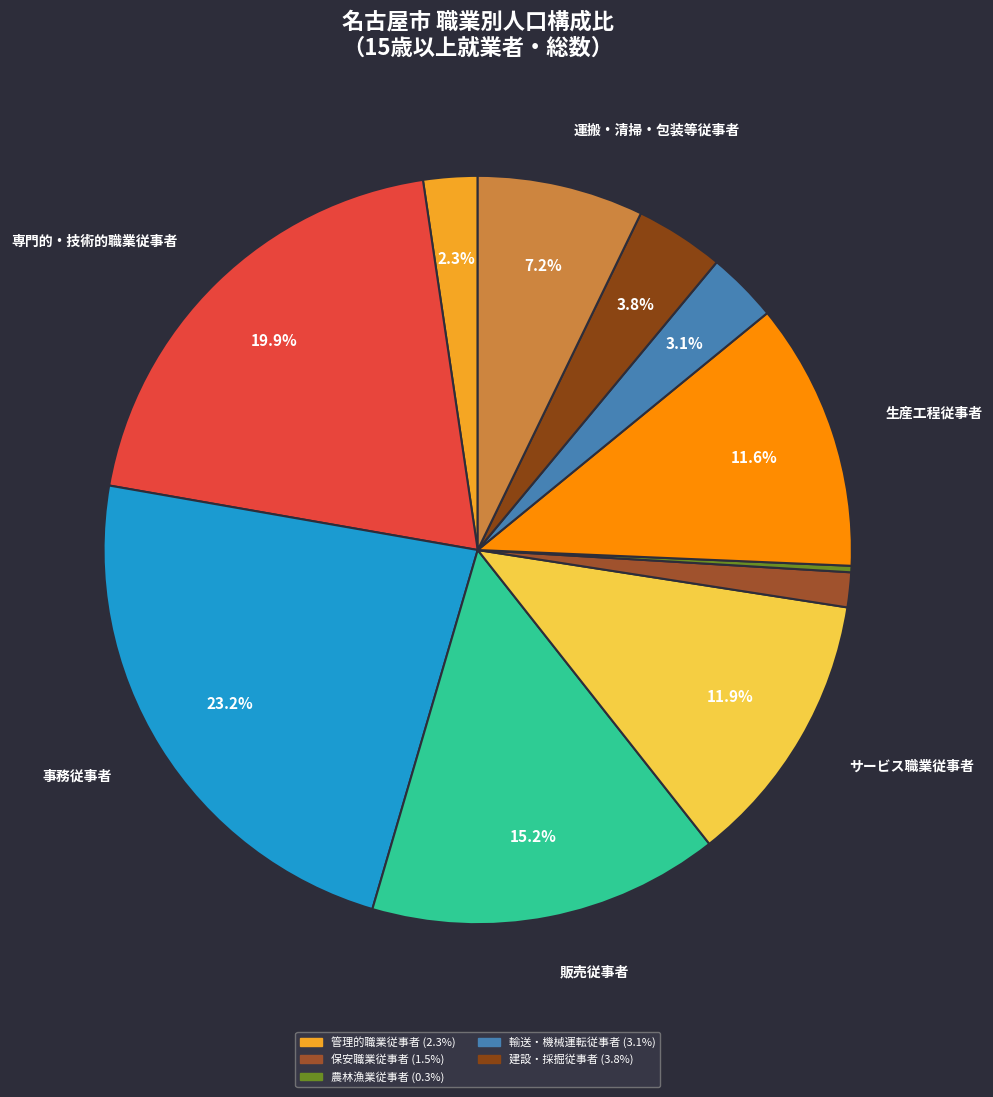

Rank the categories by value from highest to lowest.

事務従事者, 専門的・技術的職業従事者, 販売従事者, サービス職業従事者, 生産工程従事者, 運搬・清掃・包装等従事者, 建設・採掘従事者, 輸送・機械運転従事者, 管理的職業従事者, 保安職業従事者, 農林漁業従事者